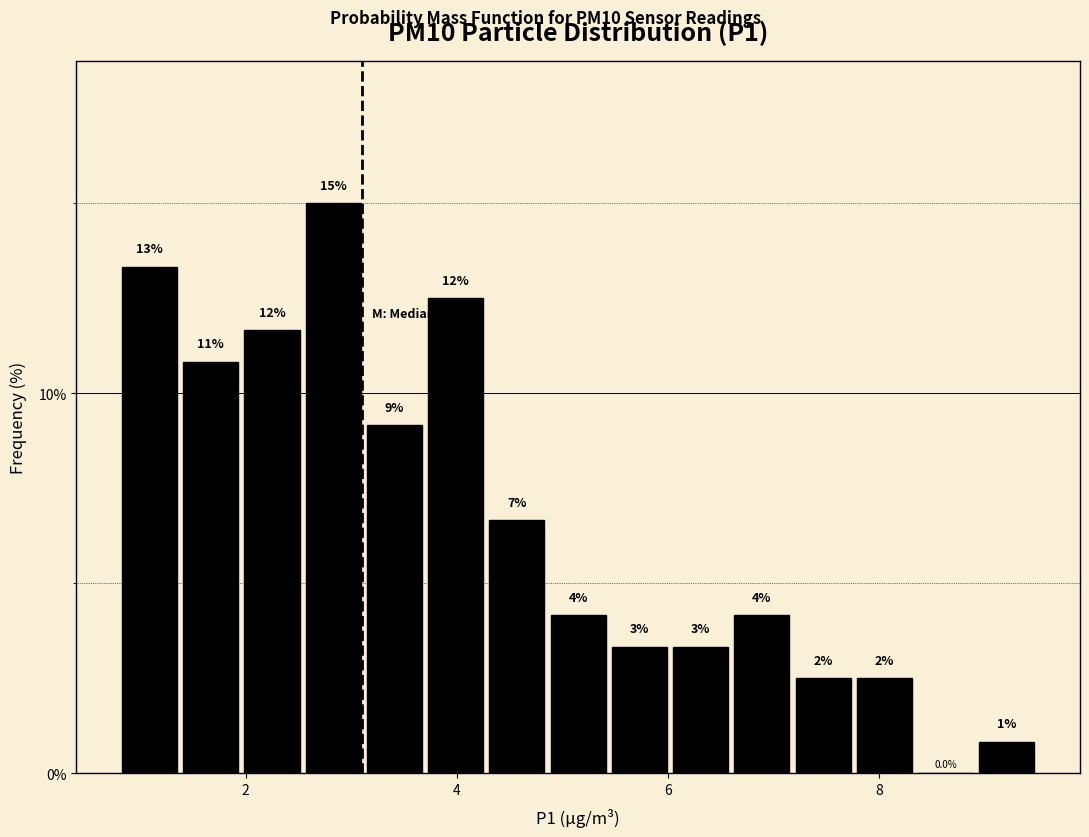

Around what value on the x-axis is the tallest bar? Give the approximate position of its centre, as read against the axis.

2.8